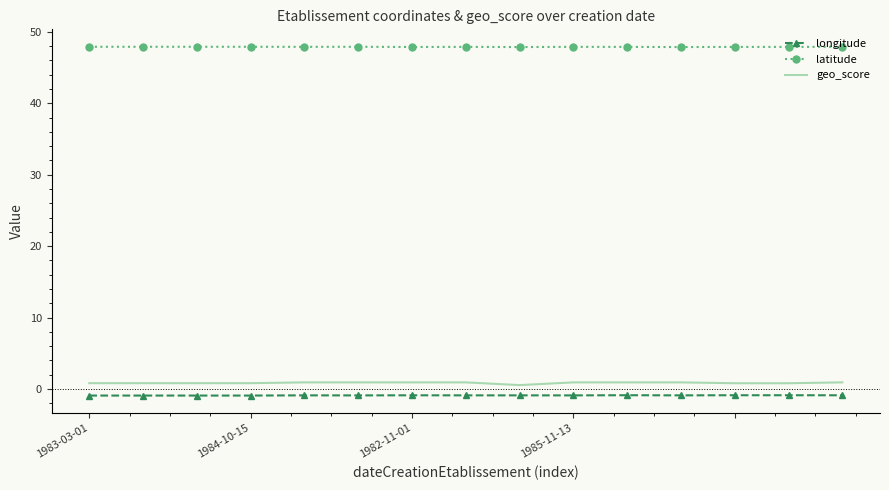

True or false: longitude and latitude cross at least once.

False